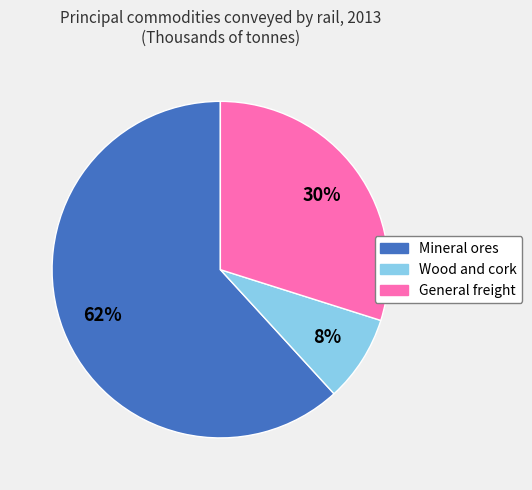

The Mineral ores slice represents 62% of the pie. True or false?

True